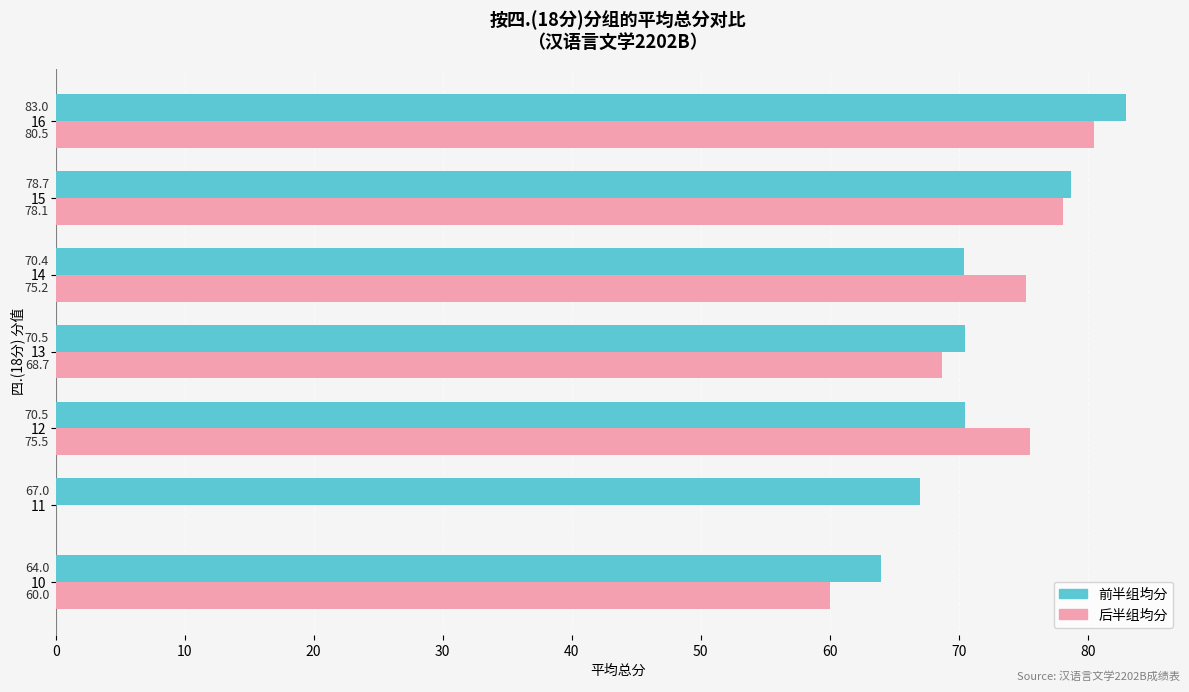

At which category does the chart reach its peak across all series?

16